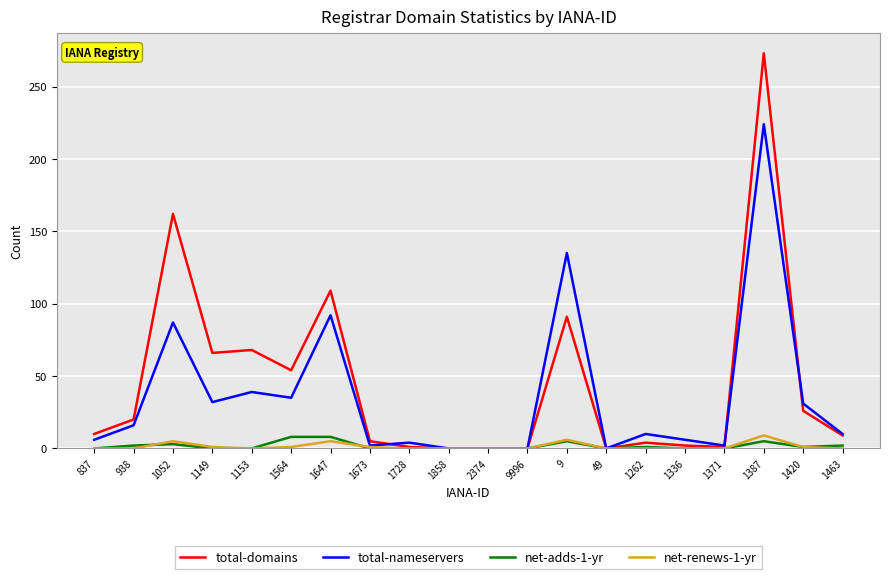

What is the sum of all total-nameservers values?

731